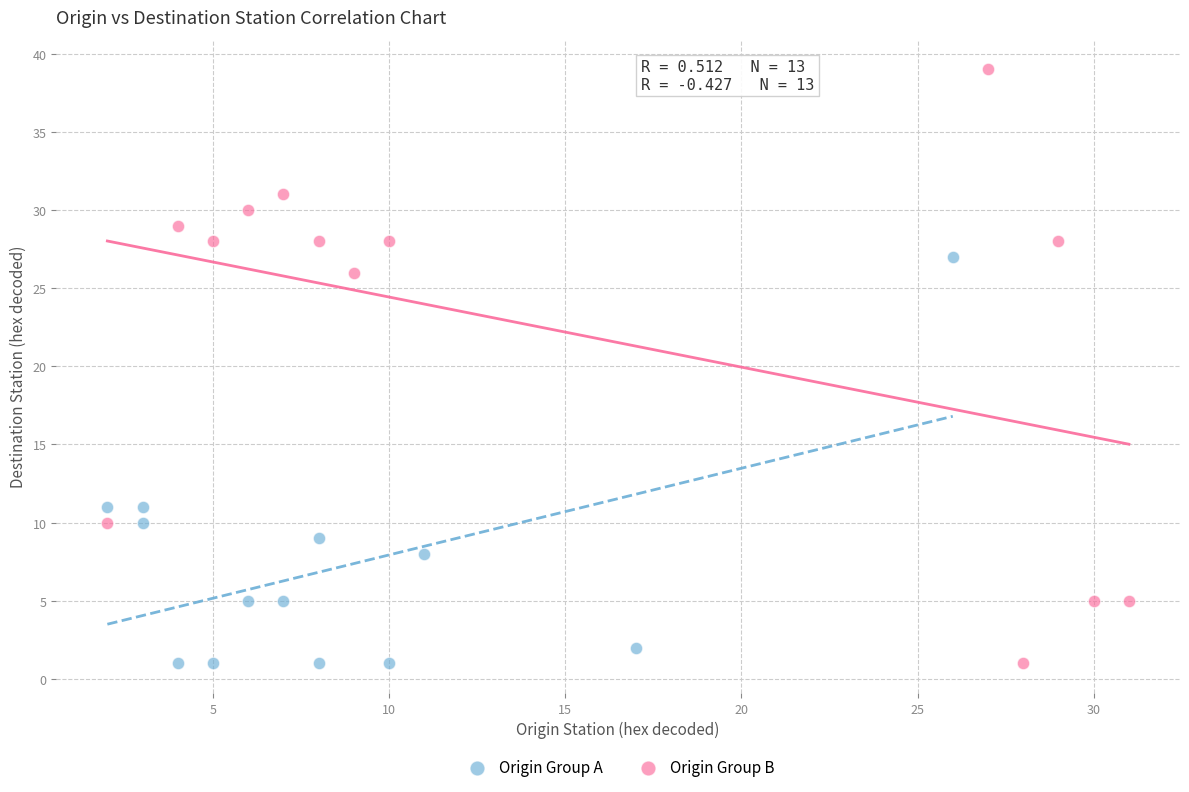

Which series has the largest Y range (max minus min)?

Origin Group B